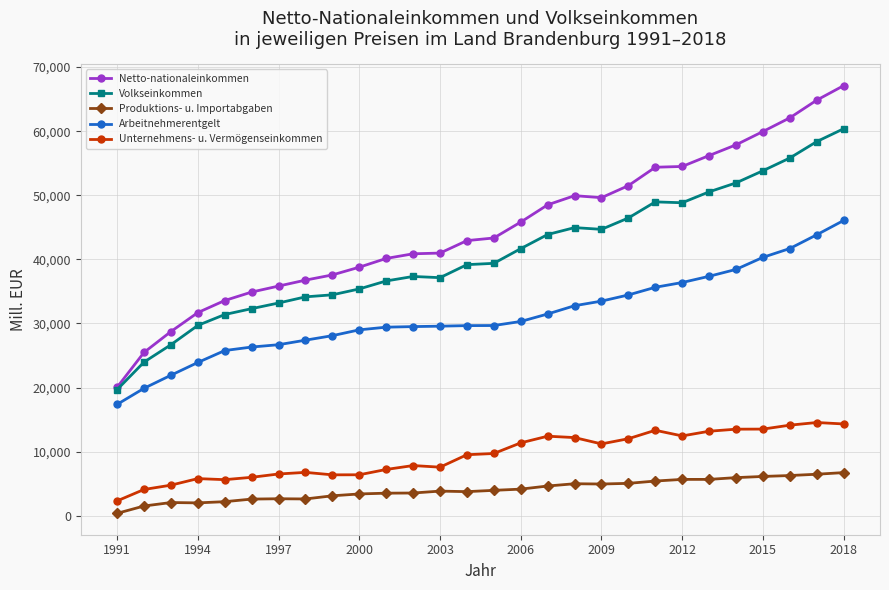

What is the value of the Netto-nationaleinkommen point at the 6th from the left?

34898.6